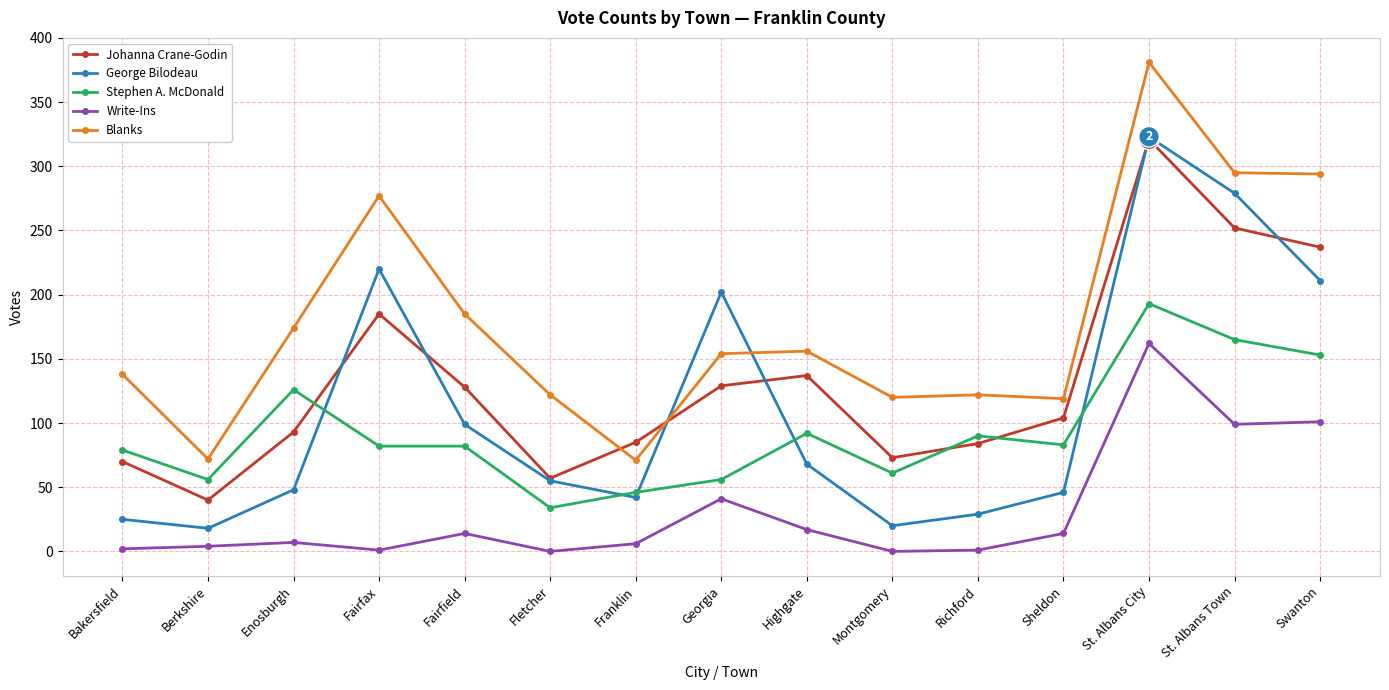

Is this an area chart (filled region under the line)?

No